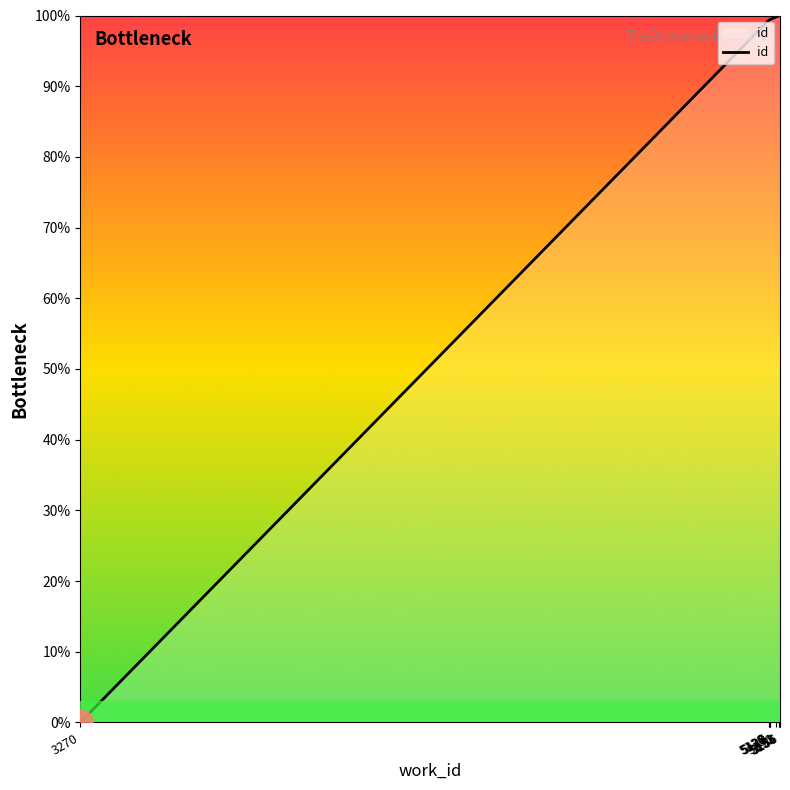

What is the difference between the second highest and second lowest values?

0.6